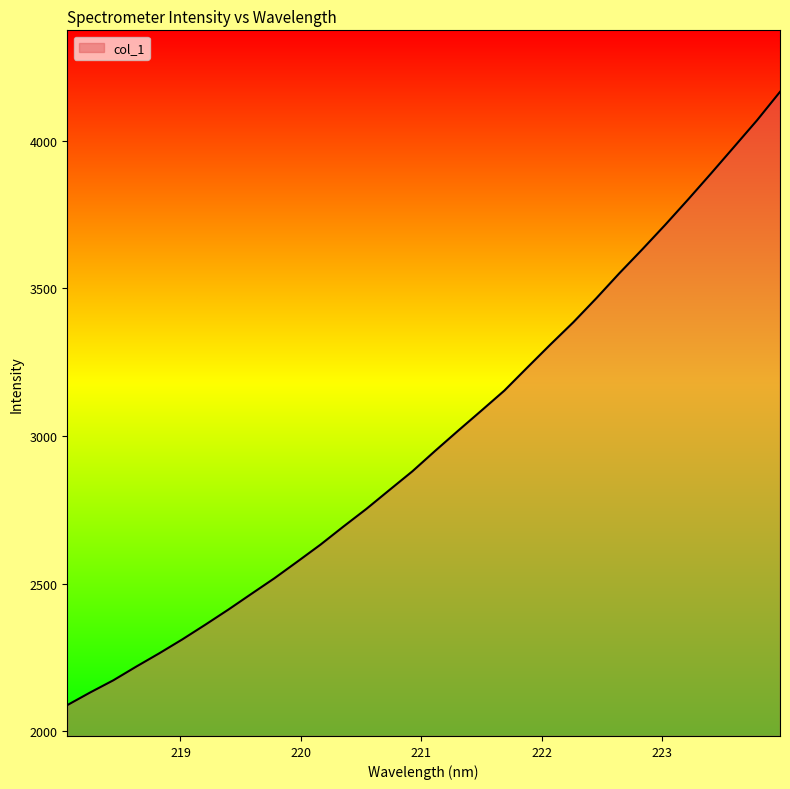

What is the greatest value displayed?

4165.2